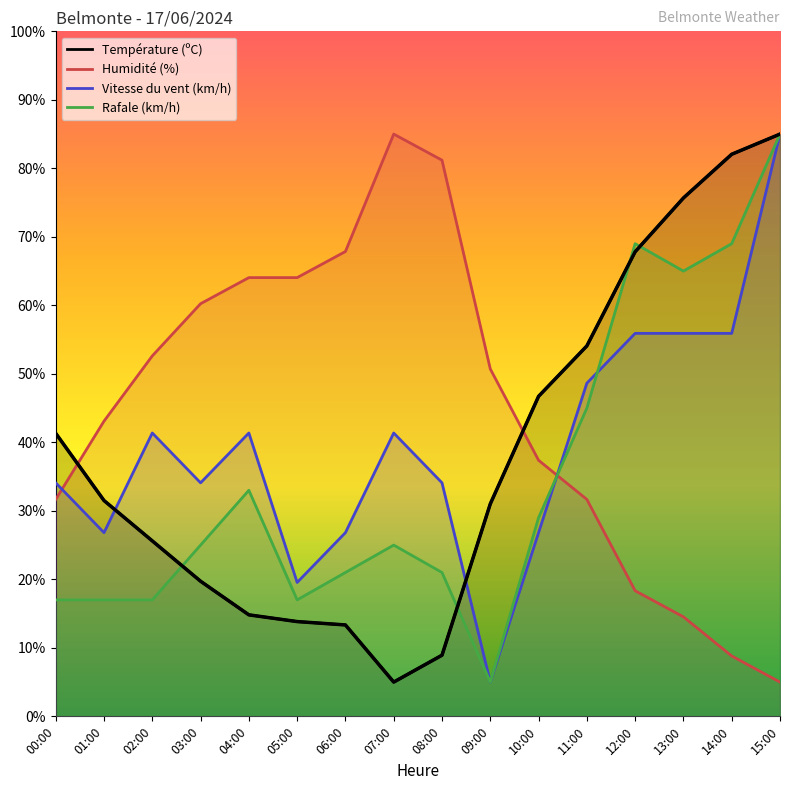

What is the maximum value shown in the chart?

85.0